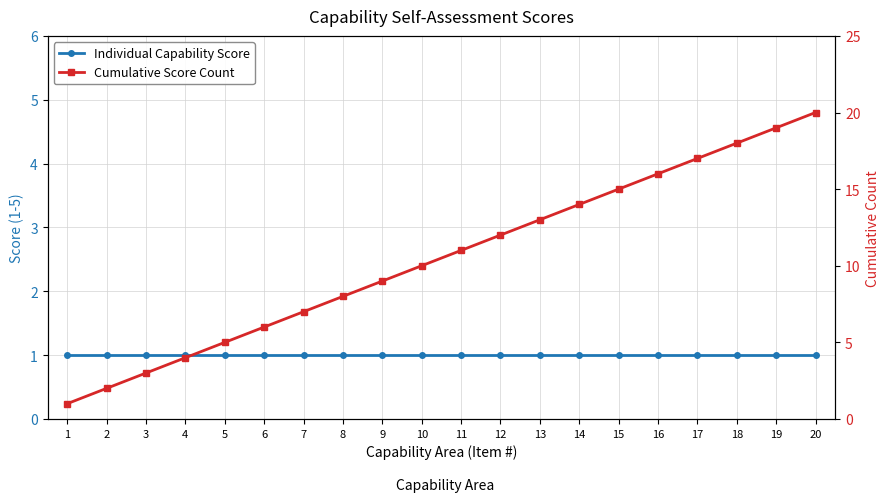

Is this an area chart (filled region under the line)?

No